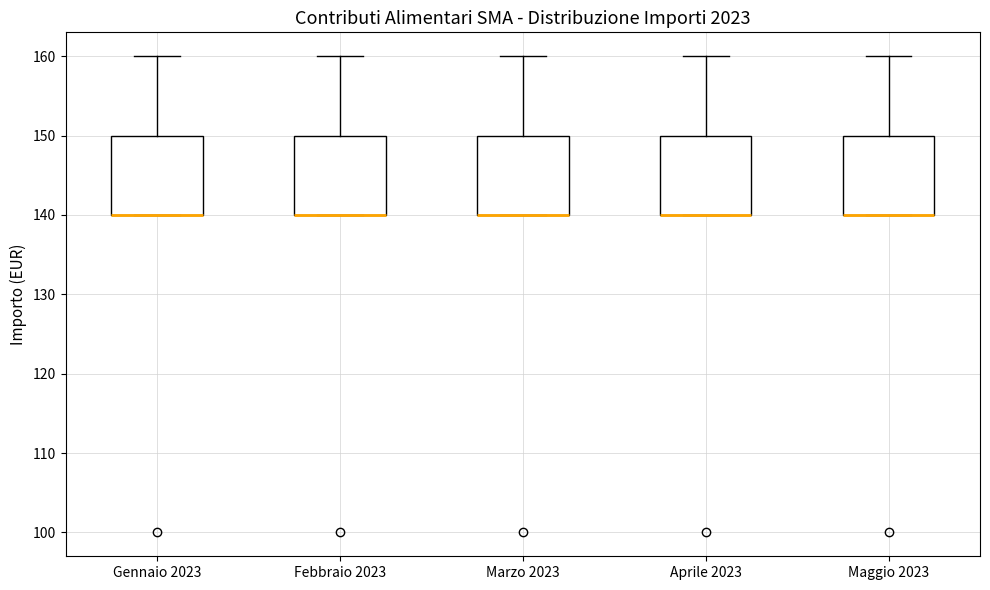

Where is the upper edge of the box for Maggio 2023 on the y-axis? The values are not printed on the chart, so give them approximately, as read against the axis.

150